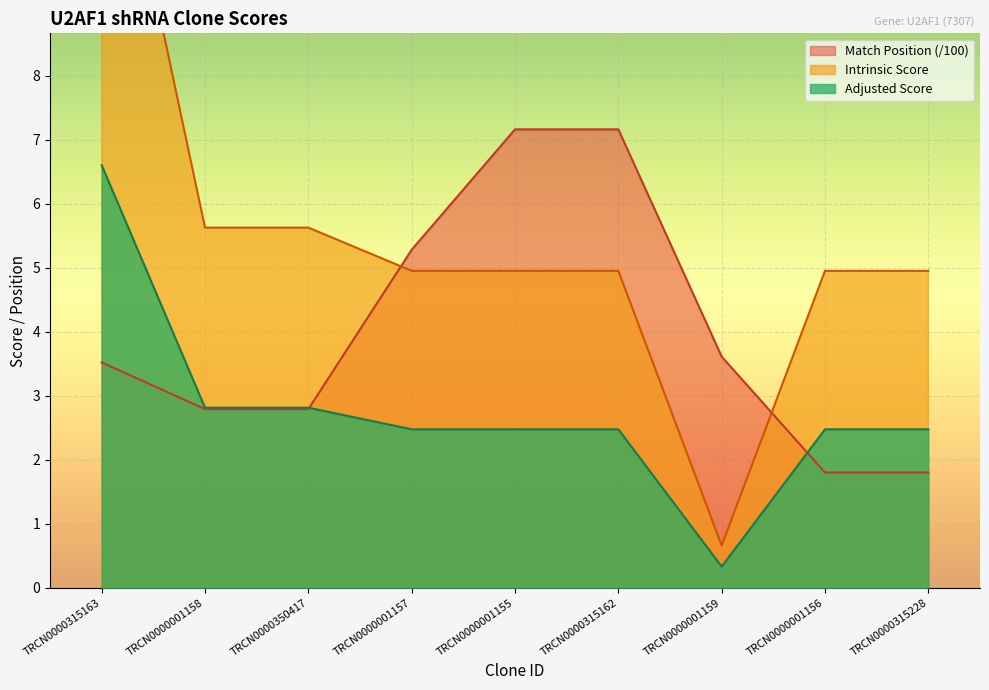

What value does the Intrinsic Score series have at TRCN0000001155?

5.0